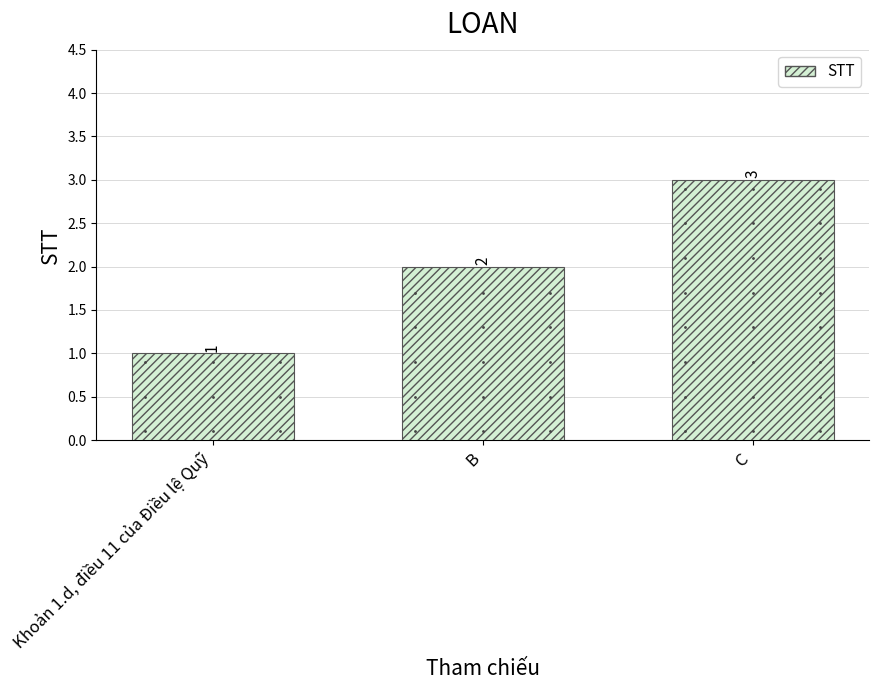

What is the label of the 2nd bar from the left?

B